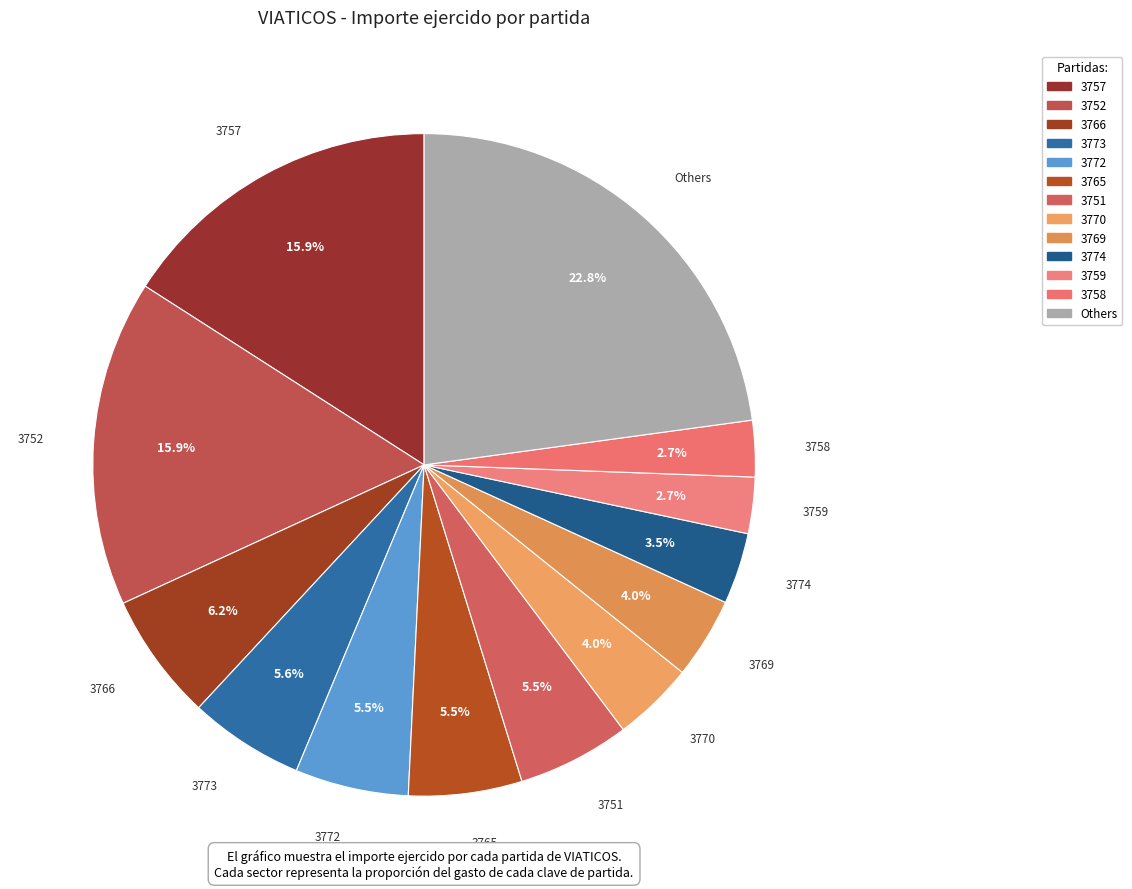

What is the largest slice in the pie chart?

Others